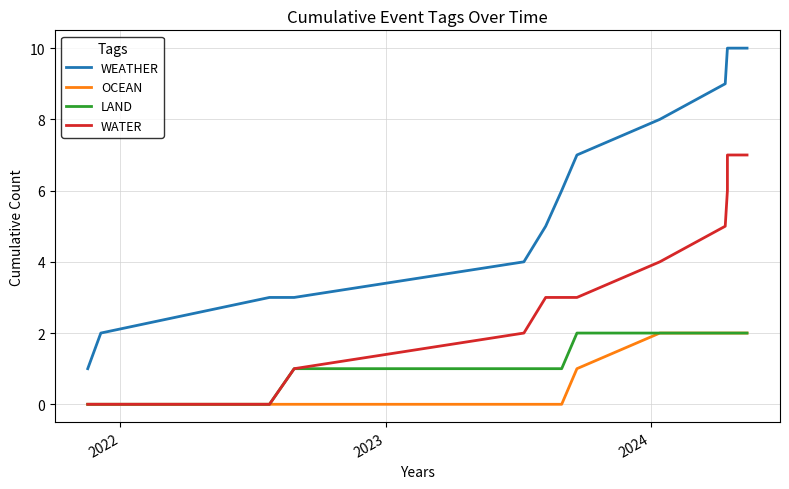

How many data points does each series have?

13